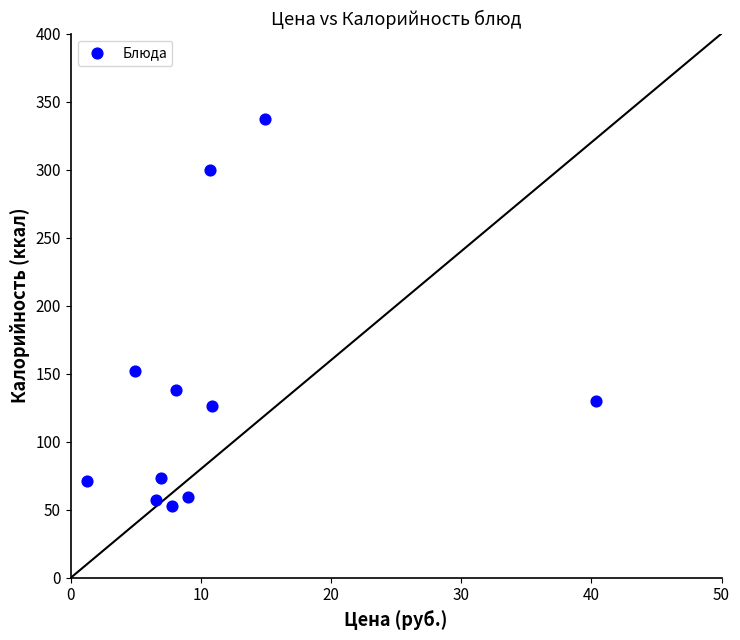

What Y value in the scatter plot is closest to 195?

152.0